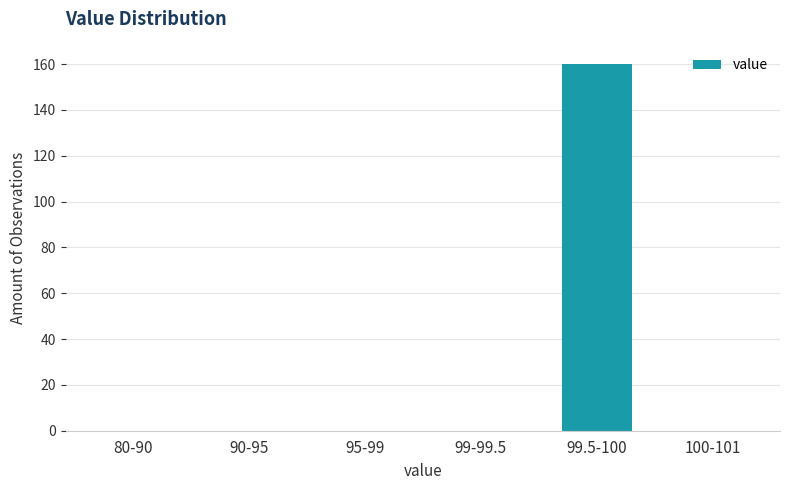

Reading left to right, list all the values displayed in this chart.

80-90=0	90-95=0	95-99=0	99-99.5=0	99.5-100=160	100-101=0